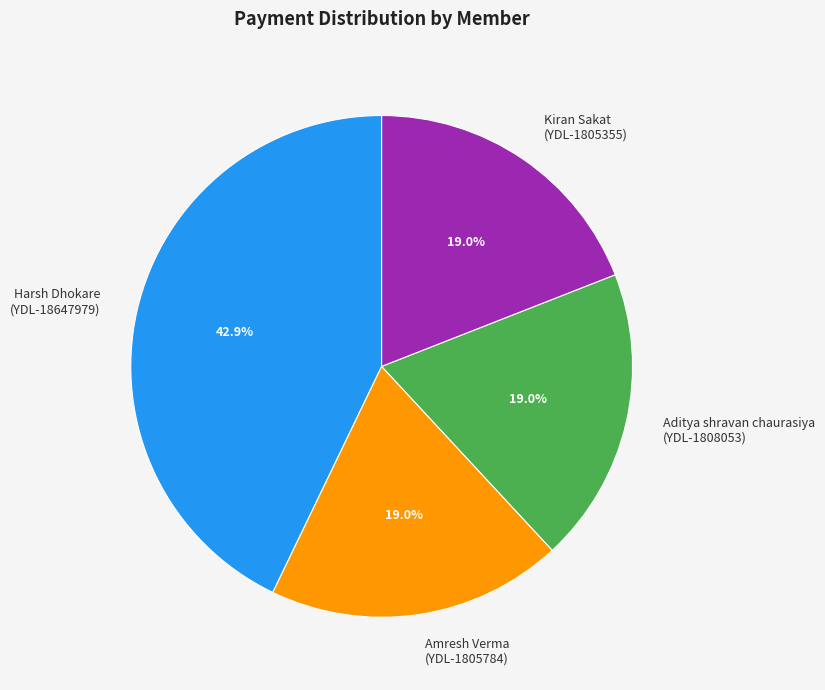

Is the sum of Aditya shravan chaurasiya (YDL-1808053) and Harsh Dhokare (YDL-18647979) greater than half?

Yes